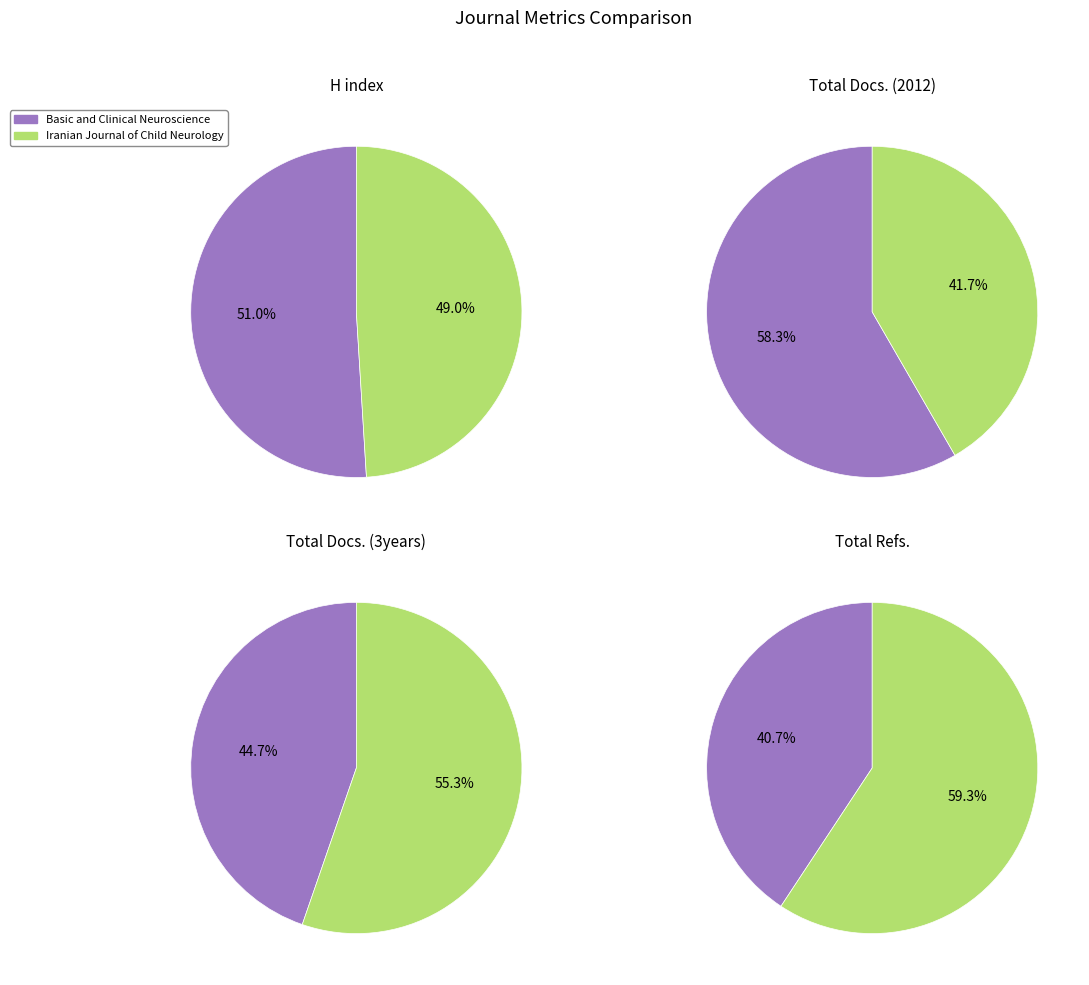

To the nearest percent, what is the difference between the Basic and Clinical Neuroscience and Iranian Journal of Child Neurology slice percentages?

19%